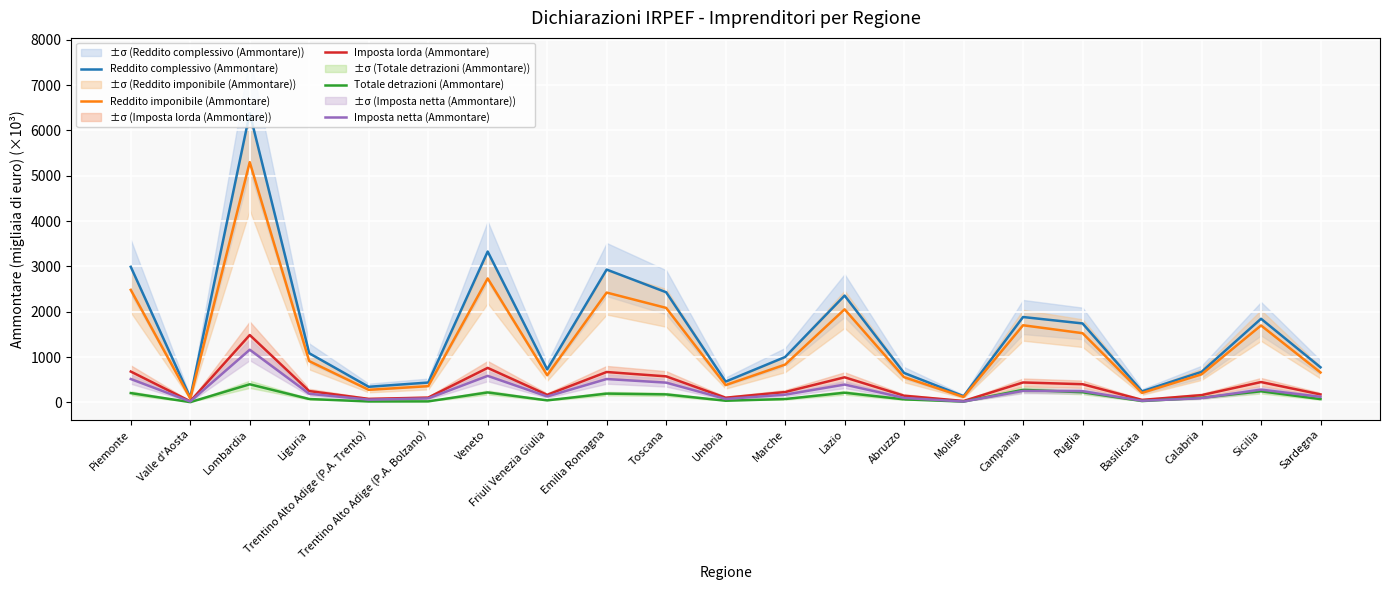

The value of Reddito complessivo (Ammontare) at Sardegna is 264.5. True or false?

False